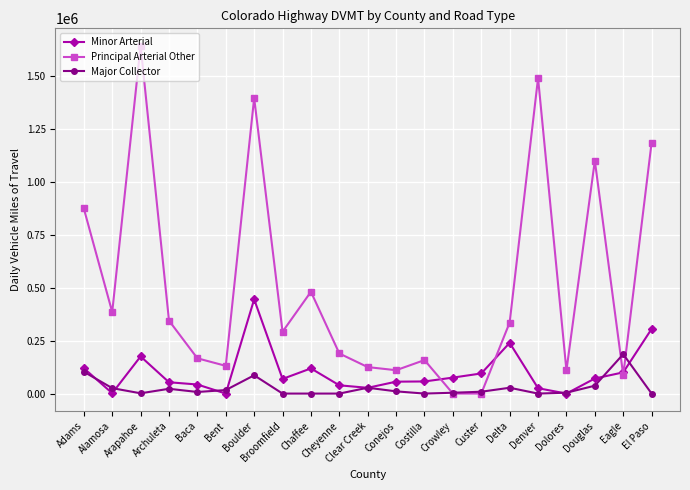

Rank the series by their average value, from lowest to highest.

Major Collector, Minor Arterial, Principal Arterial Other